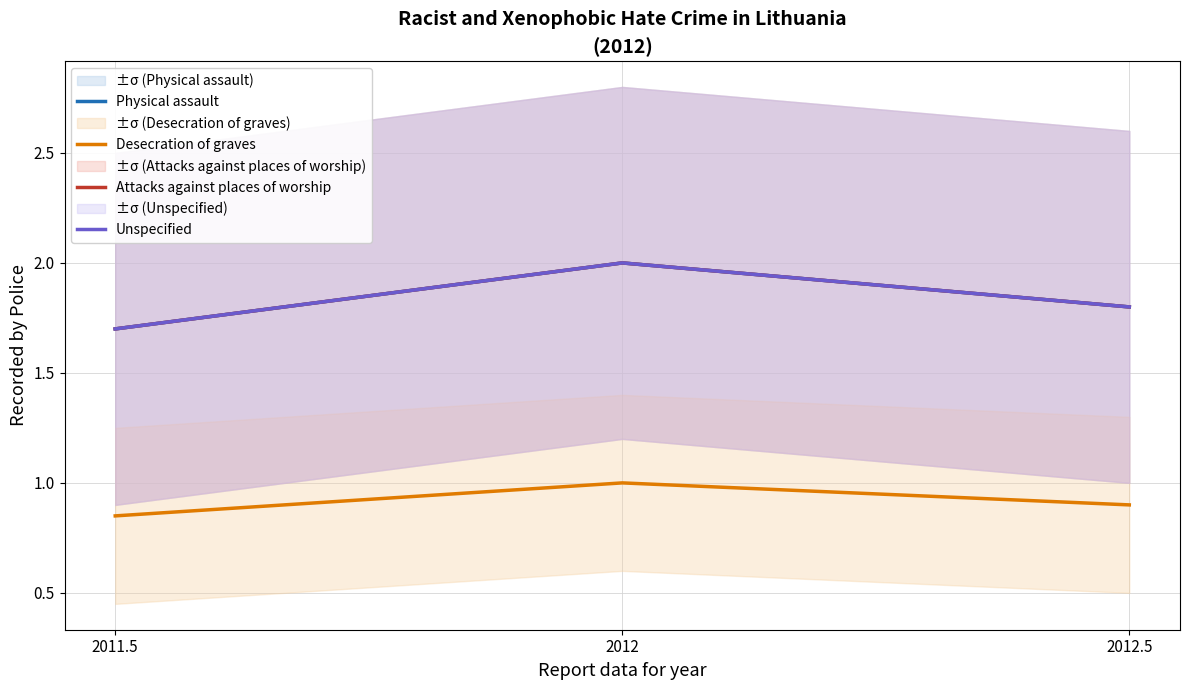

The value of Desecration of graves at 2012 is 0.7. True or false?

False